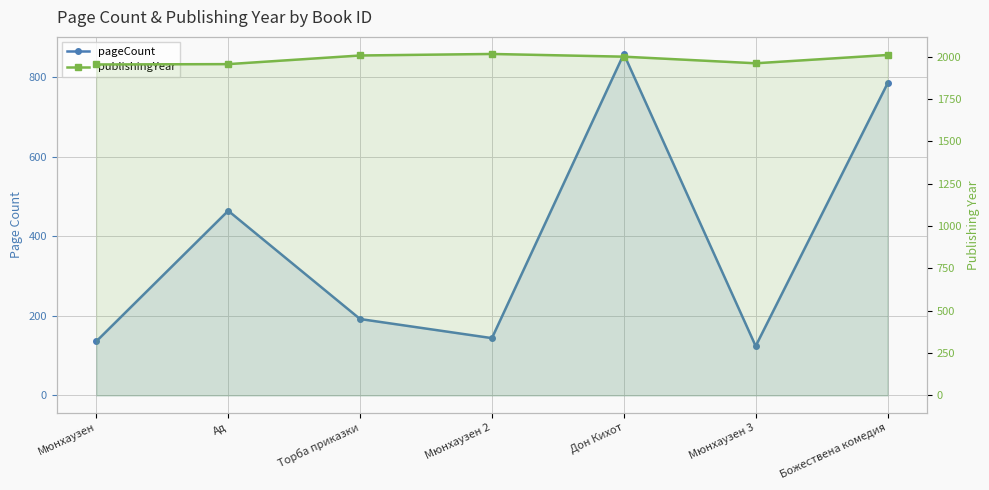

What is the minimum value for publishingYear?

1955